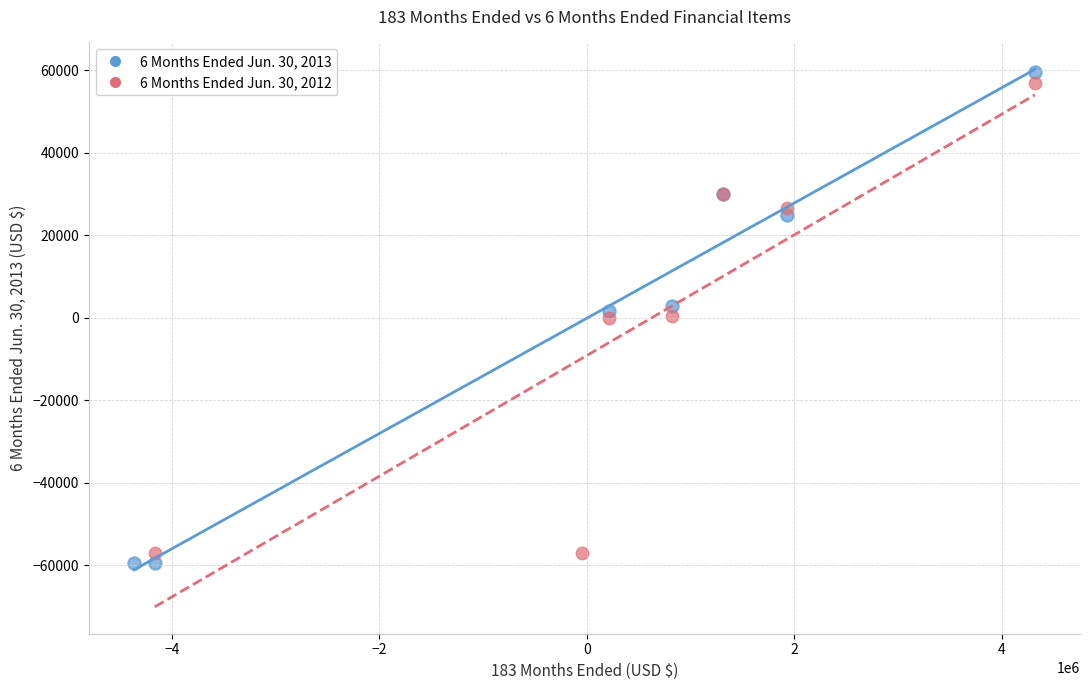

Which series has the widest spread of Y values?

6 Months Ended Jun. 30, 2013